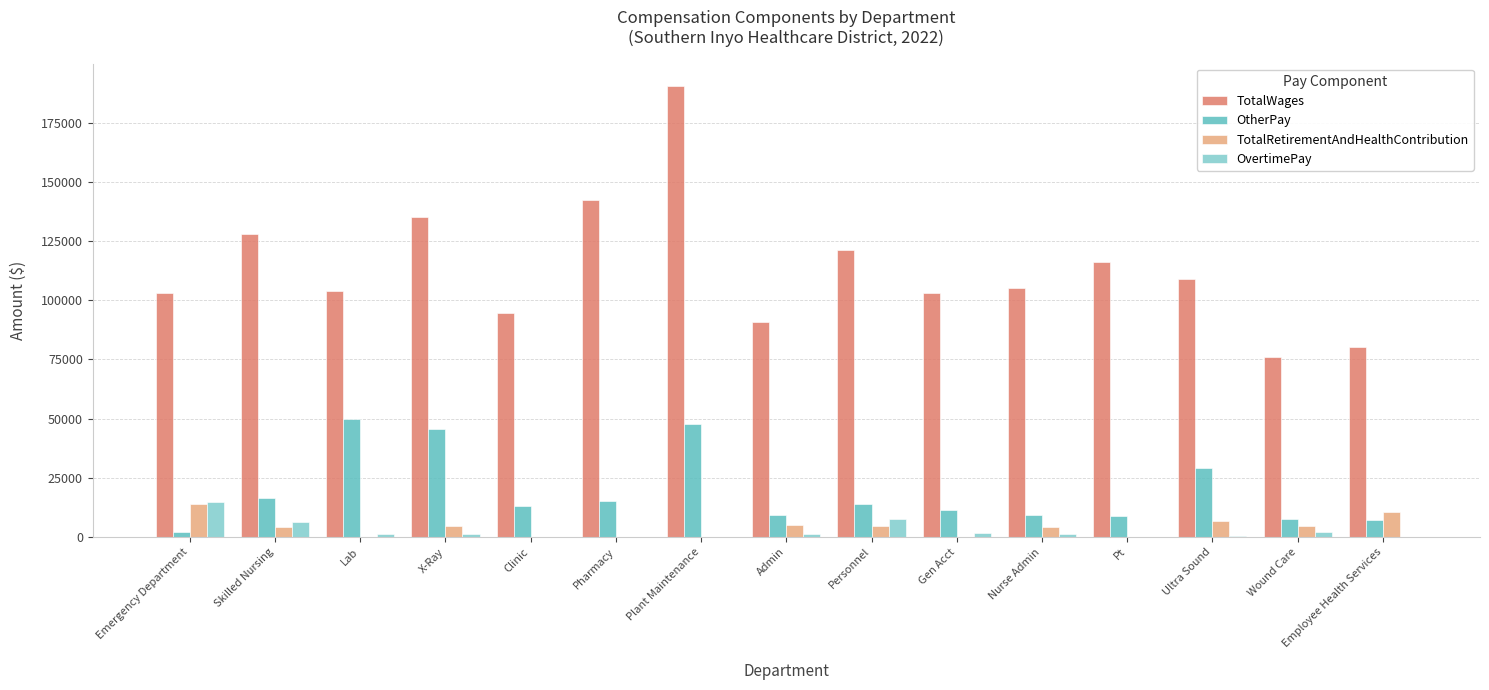

At which label is OtherPay closest to 25929?

Ultra Sound